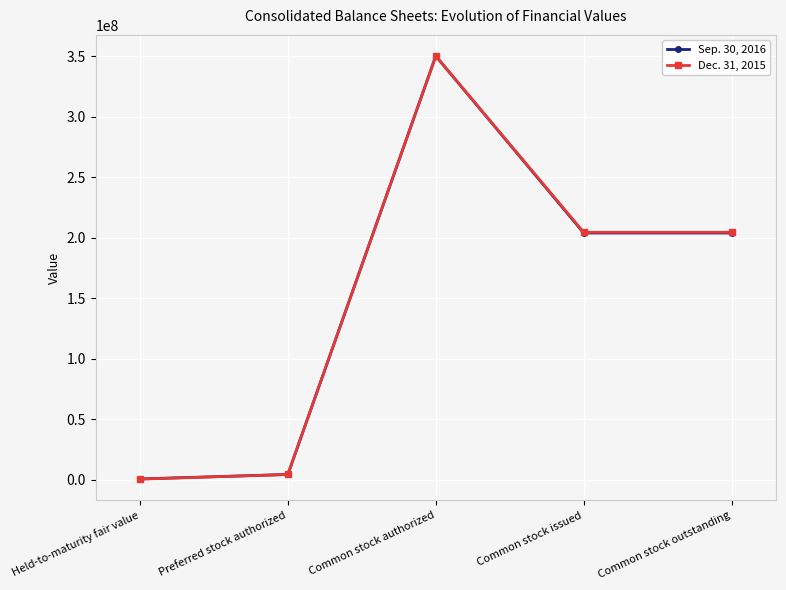

Count the number of data series in this chart.

2